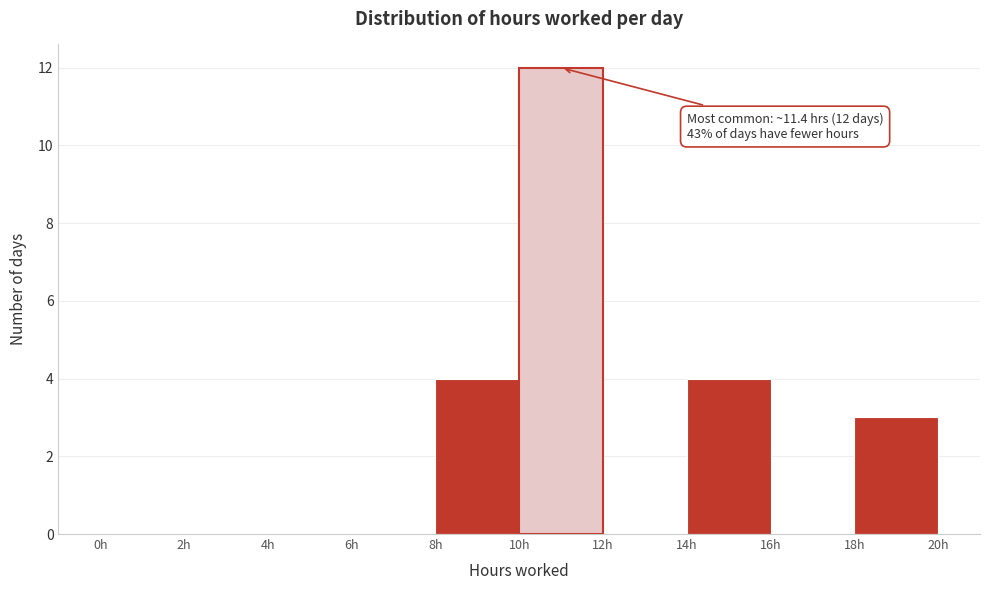

Which range on the x-axis has the tallest bar?

10 to 12